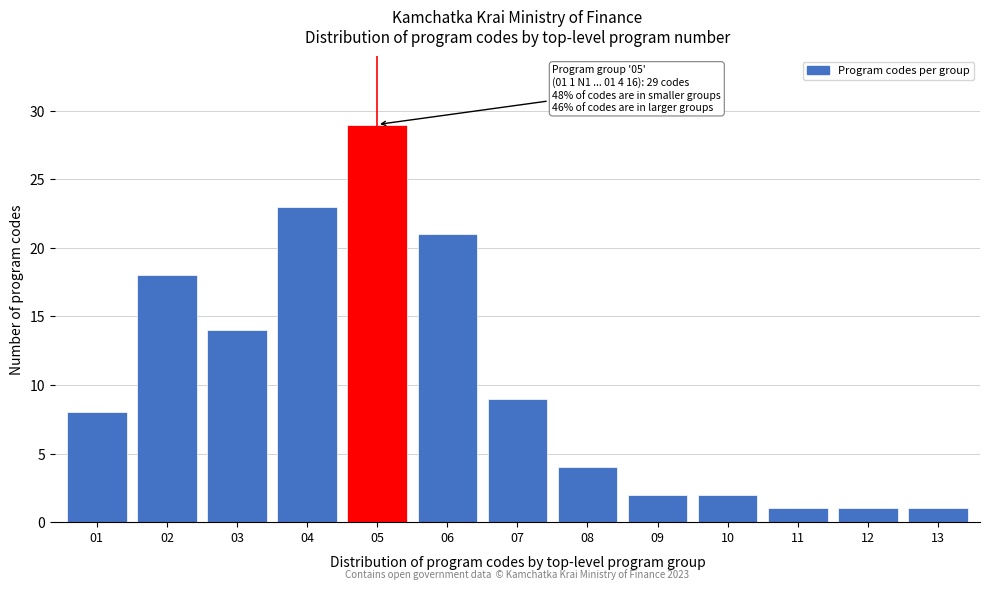

Reading left to right, transcribe all the data shown in this chart.

01=8	02=18	03=14	04=23	05=29	06=21	07=9	08=4	09=2	10=2	11=1	12=1	13=1